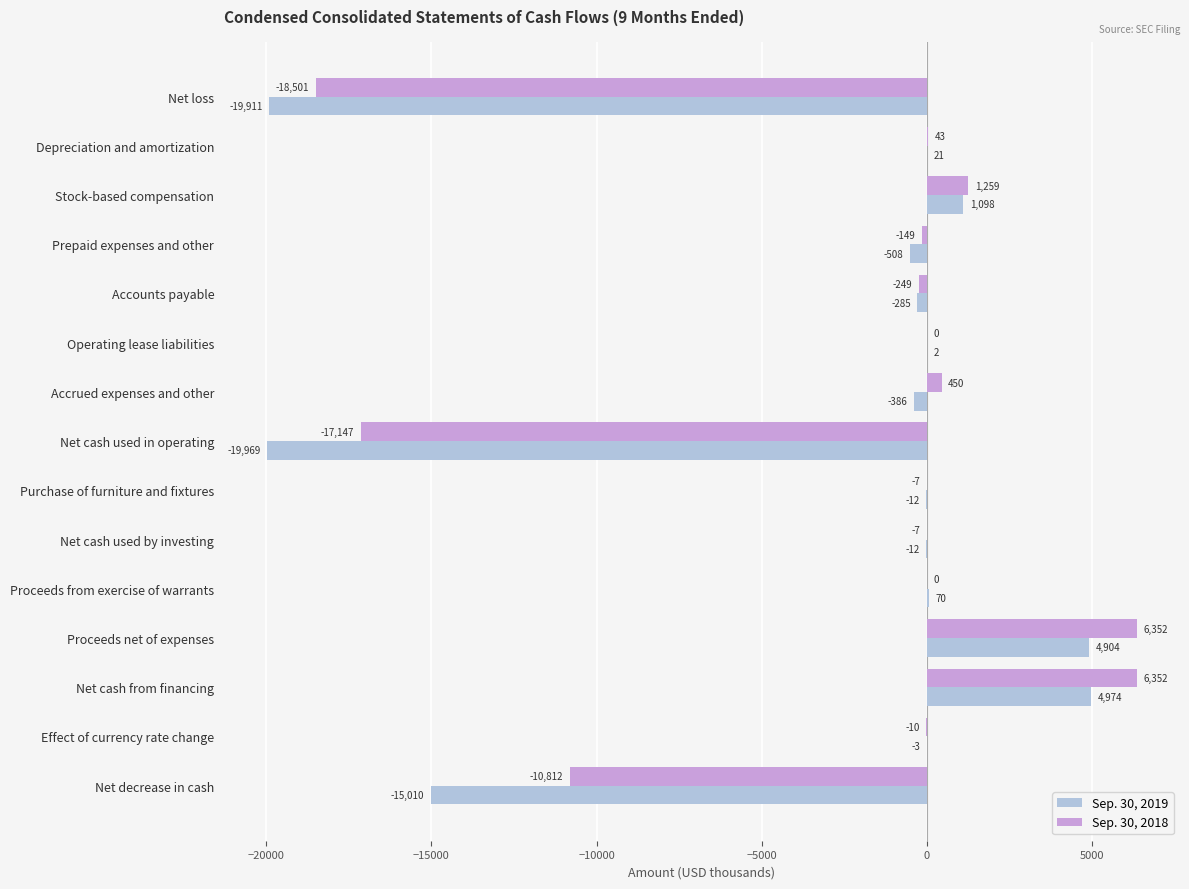

Which series changed the most between Net cash used in operating and Purchase of furniture and fixtures?

Sep. 30, 2019